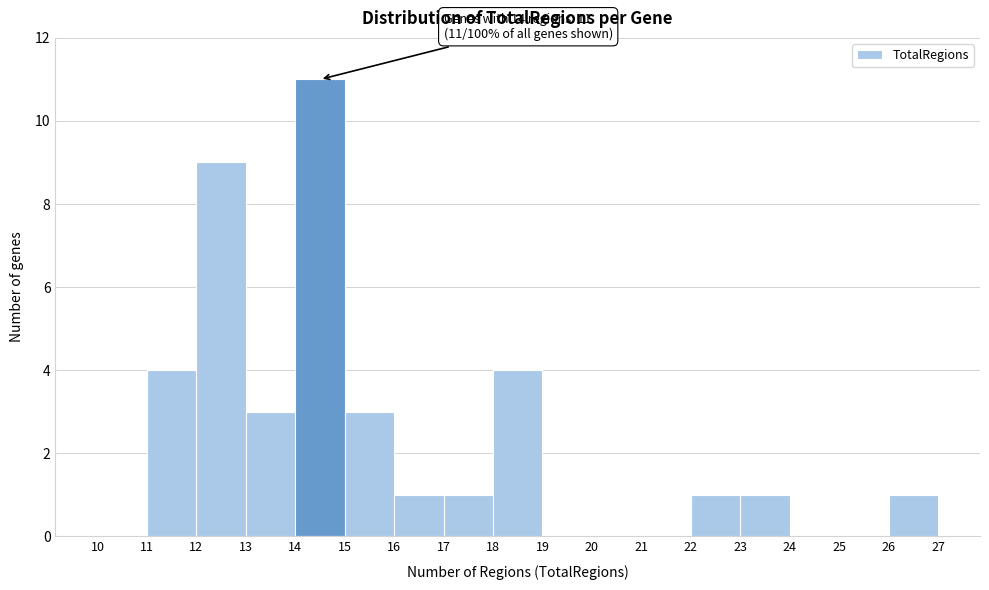

Over which range of the x-axis is the bar tallest?

14 to 15